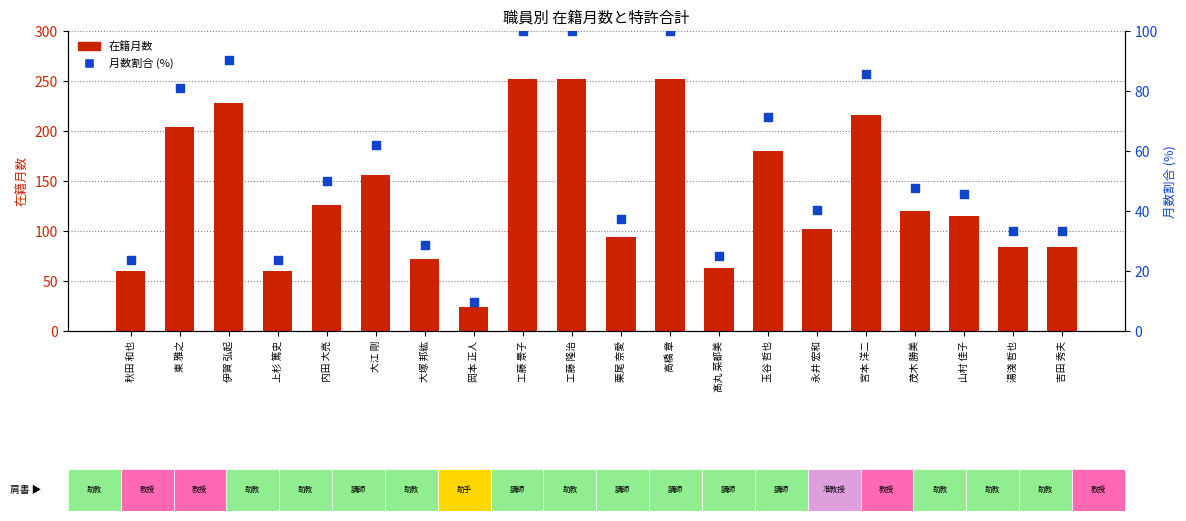

Which series has the largest total across all categories?

在籍月数